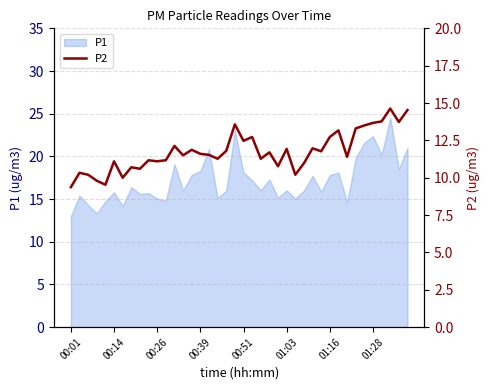

What is the minimum value for P1?

13.0